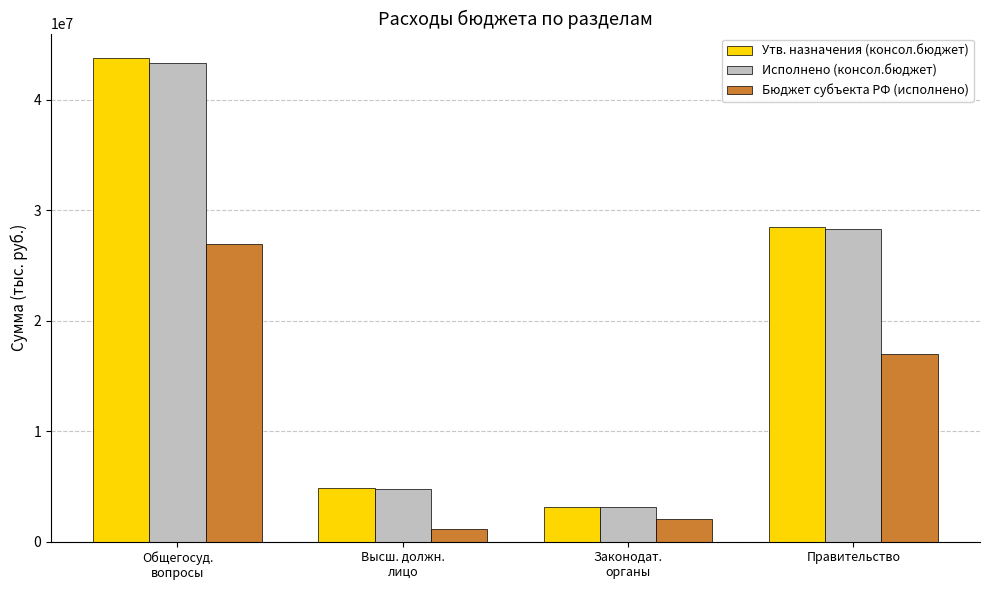

At which label is Бюджет субъекта РФ (исполнено) closest to 14045442?

Правительство